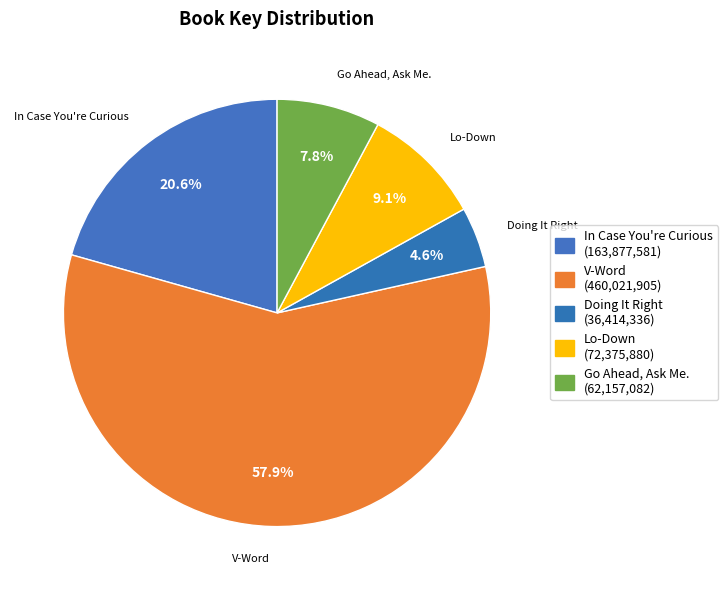

What portion of the pie excludes Go Ahead, Ask Me.?

92.2%